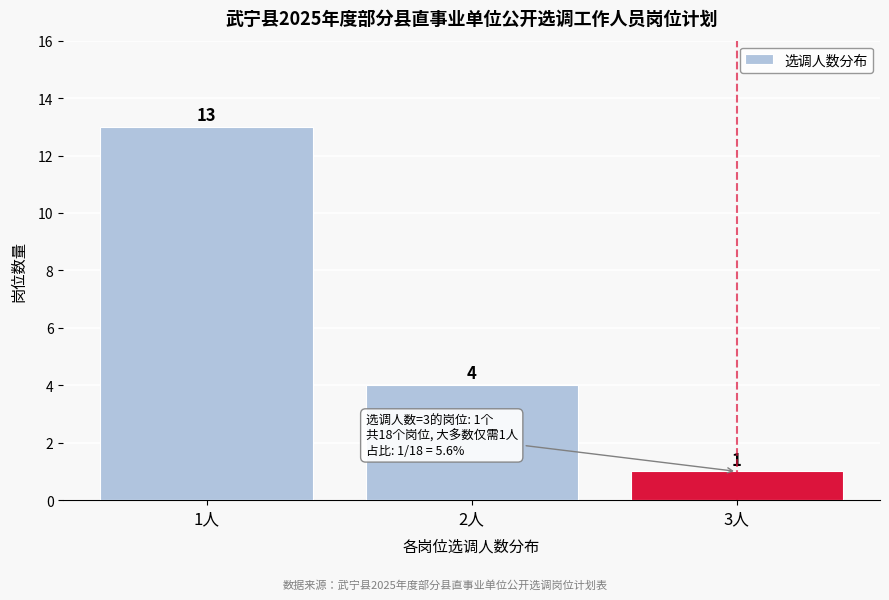

Reading left to right, list all the values displayed in this chart.

1人=13	2人=4	3人=1